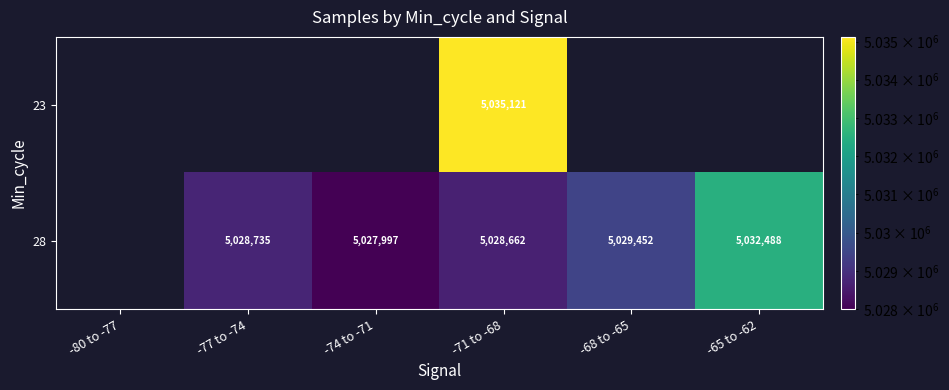

What is the difference between the highest and lowest values at -71 to -68?

6459